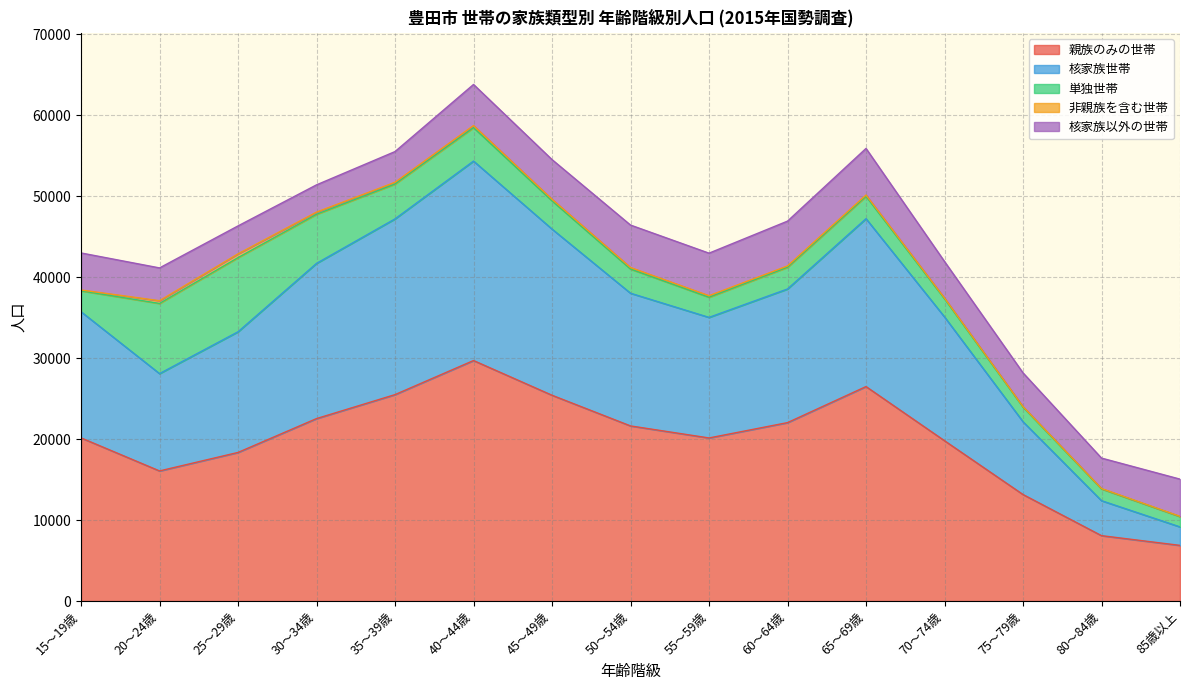

What is the minimum value for 親族のみの世帯?

6876